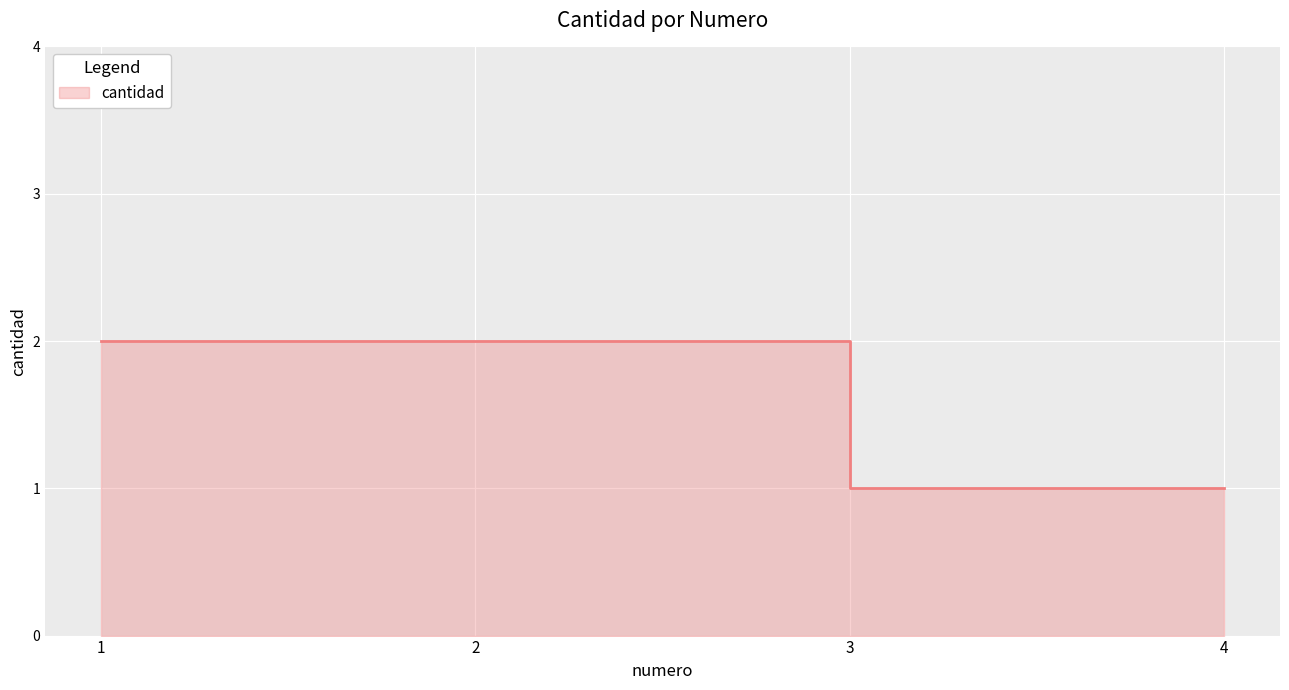

Rank the categories by value from lowest to highest.

3, 4, 1, 2